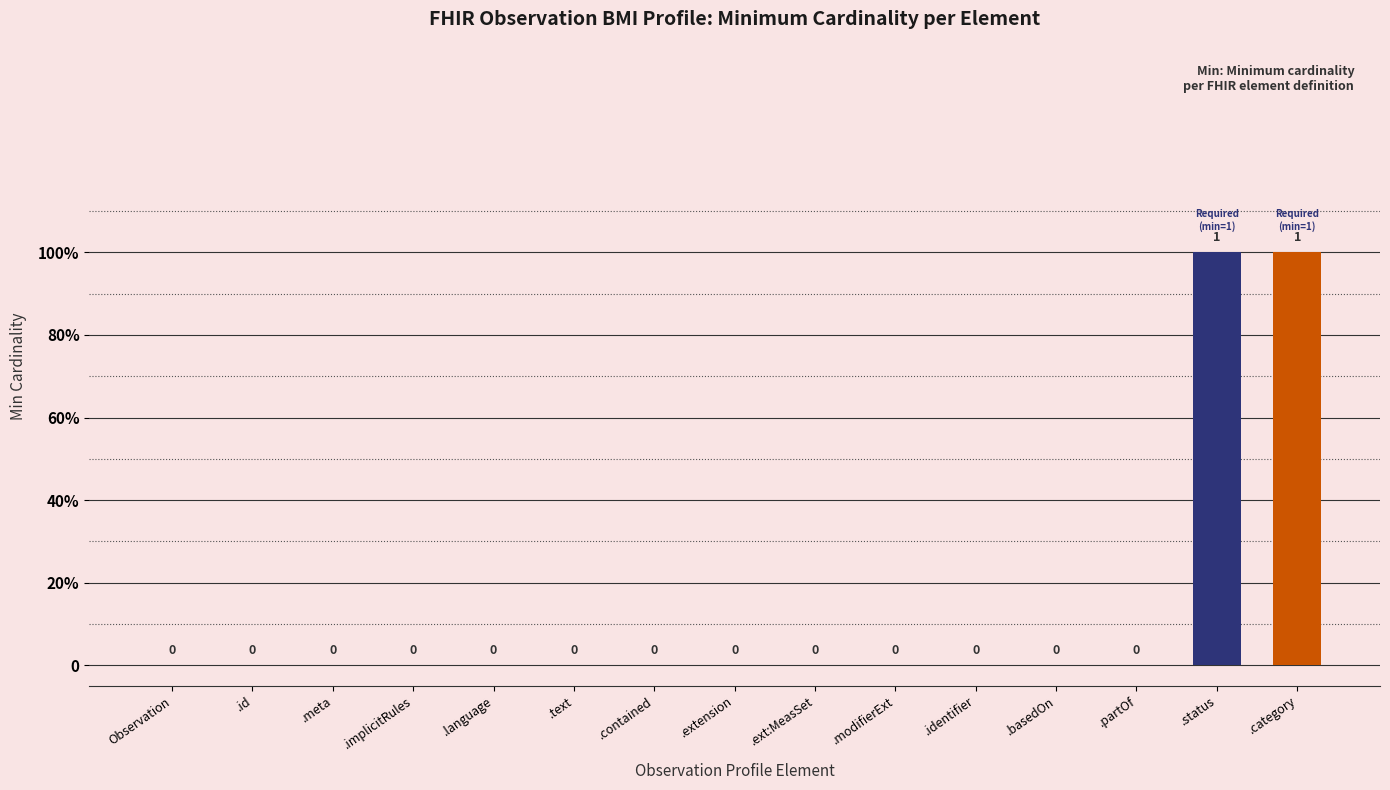

The value at .language is 1. True or false?

False